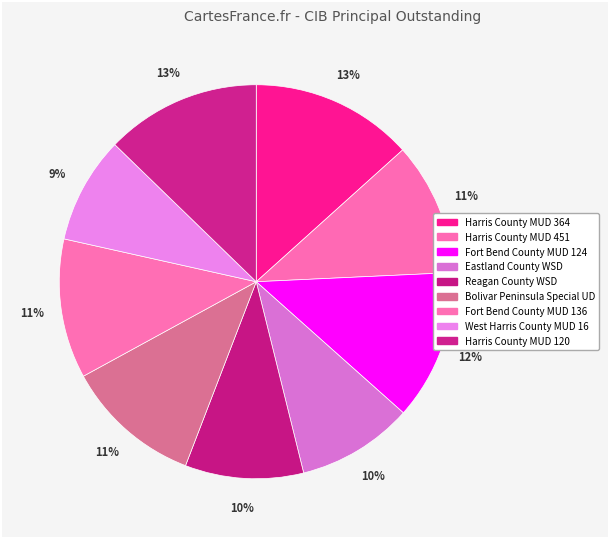

To the nearest percent, what is the average slice percentage?

11%